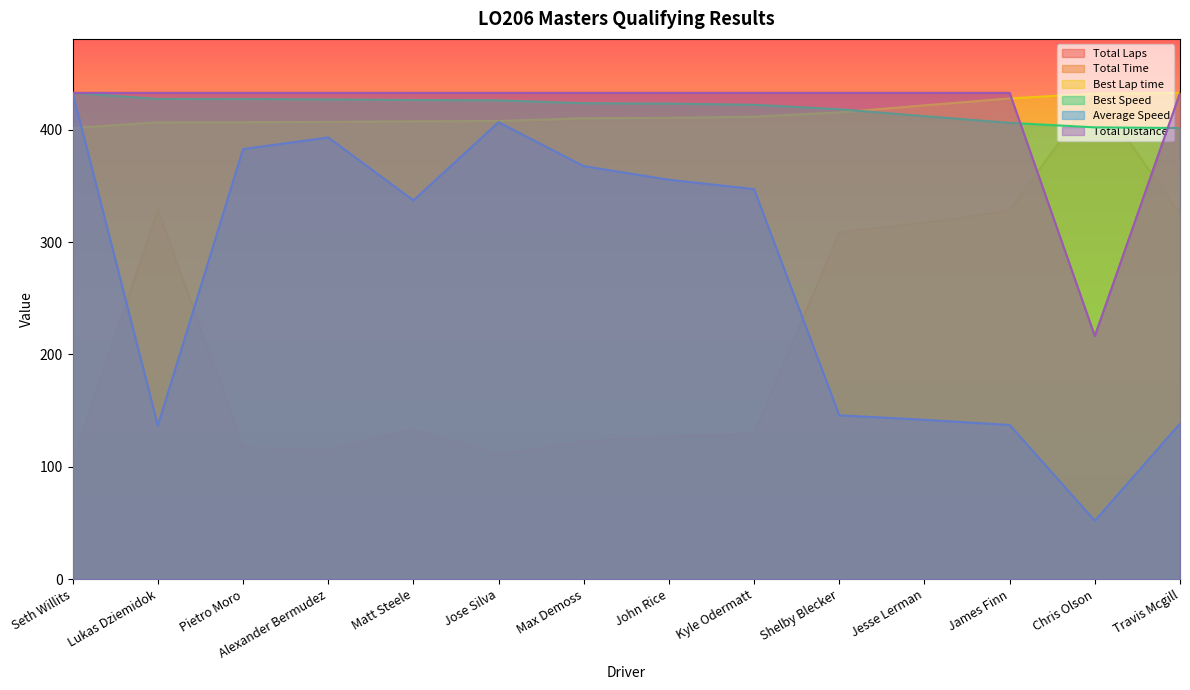

How many times do Total Time and Best Speed cross each other?

2